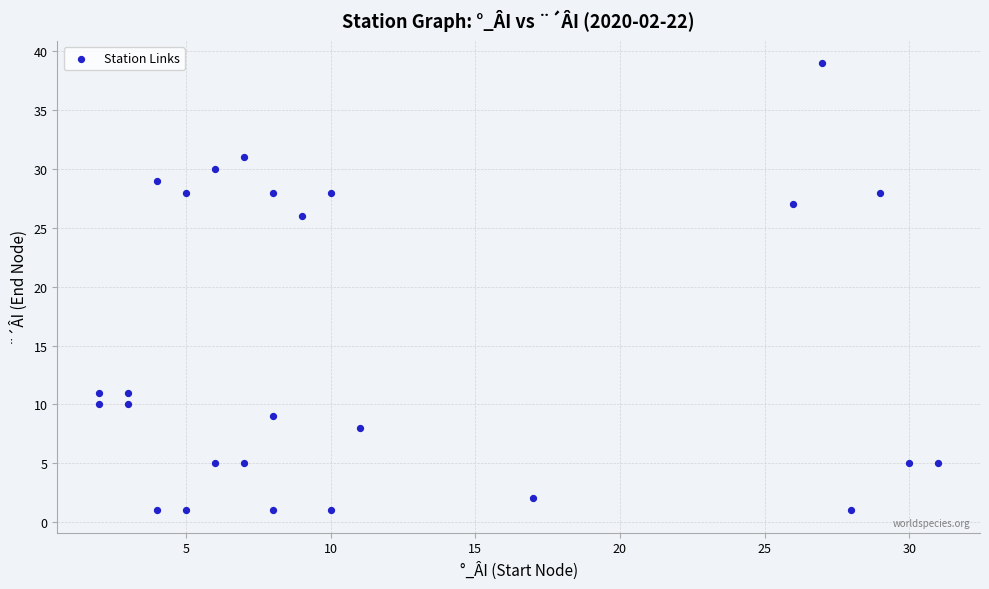

What is the range of X values (max minus min)?

29